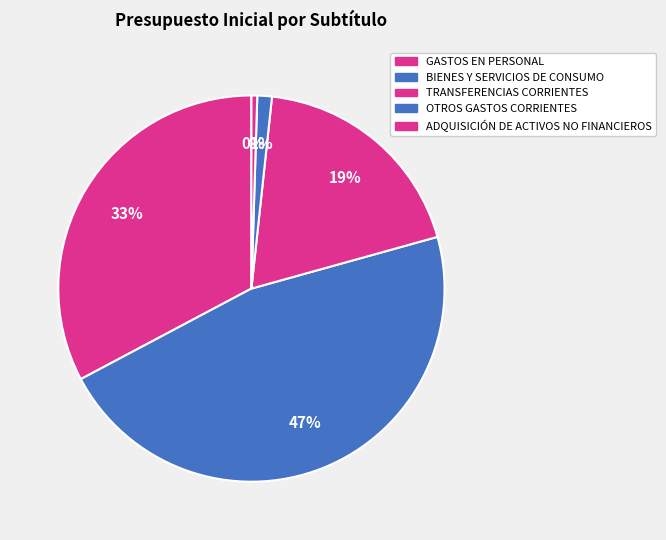

To the nearest percent, what is the difference between the largest and smallest slice percentages?

46%